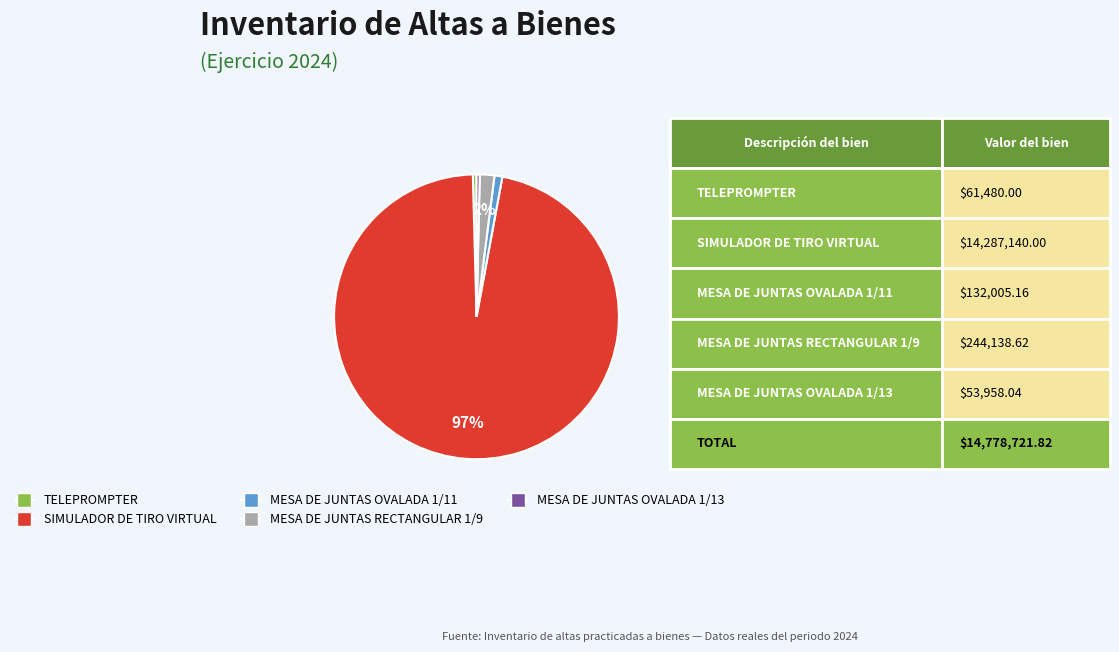

How many segments does this pie chart have?

5